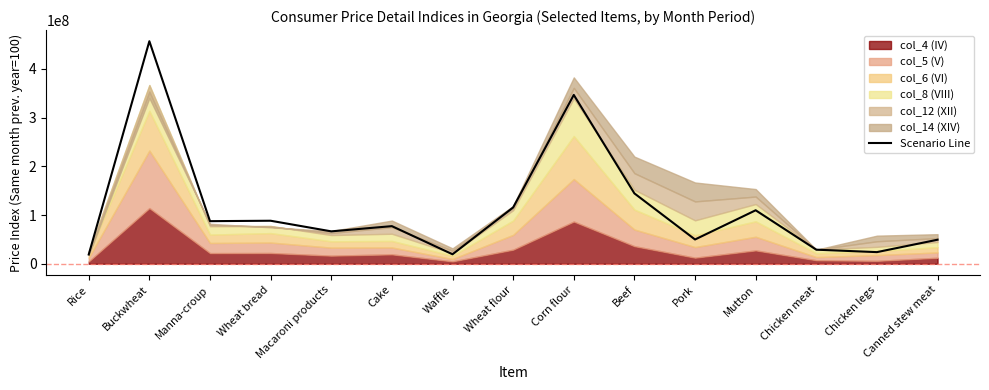

List the labels in order of value, largest first.

Buckwheat, Corn flour, Beef, Wheat flour, Mutton, Wheat bread, Manna-croup, Cake, Macaroni products, Pork, Canned stew meat, Chicken meat, Chicken legs, Waffle, Rice